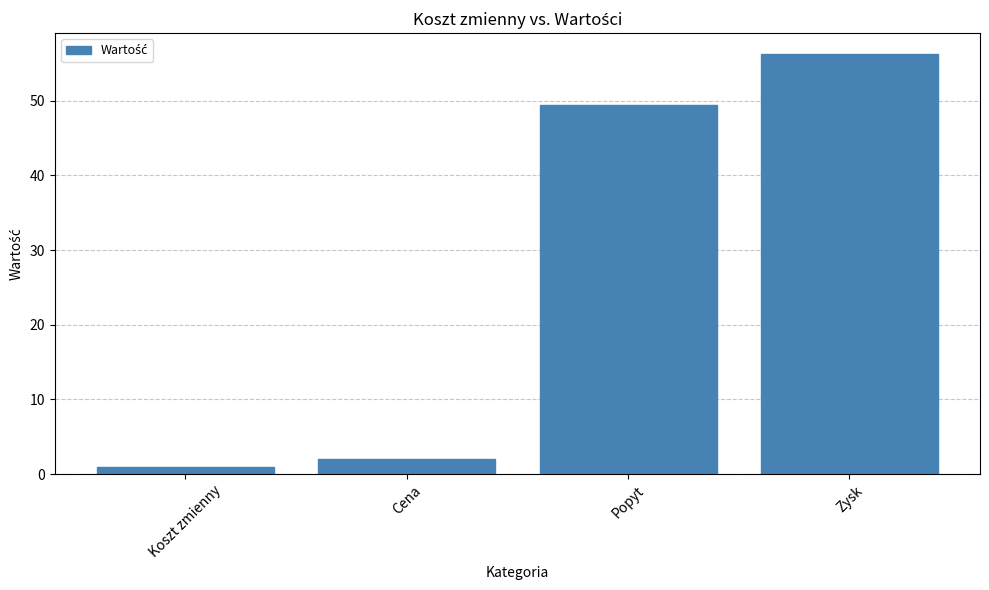

What is the change in value from Cena to Popyt?

+47.4